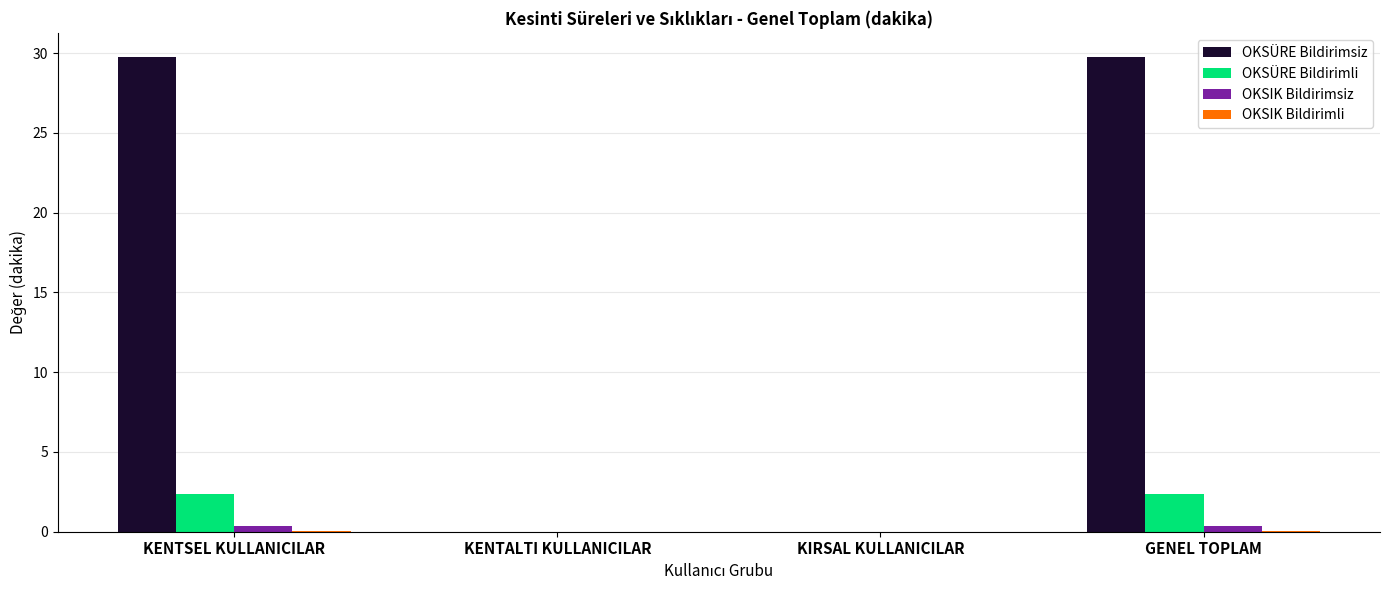

Are the bars horizontal?

No